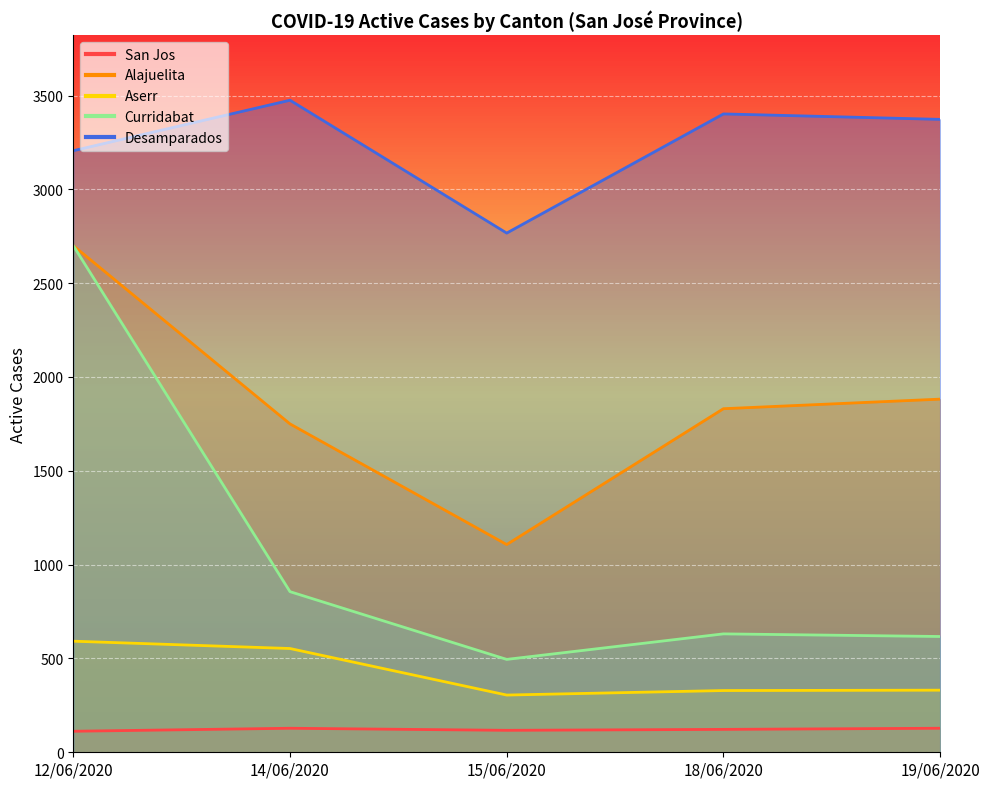

At which category is the sum across all series the highest?

12/06/2020